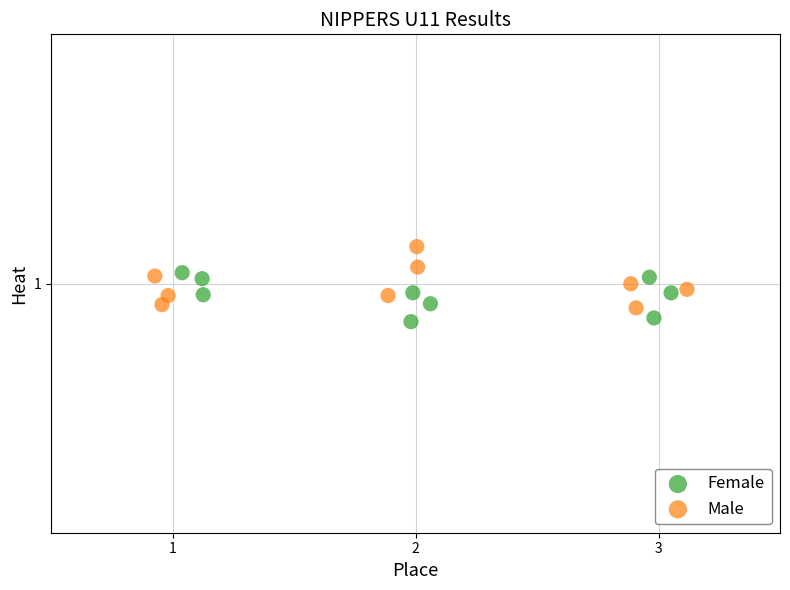

Which series has the widest spread of Y values?

Male